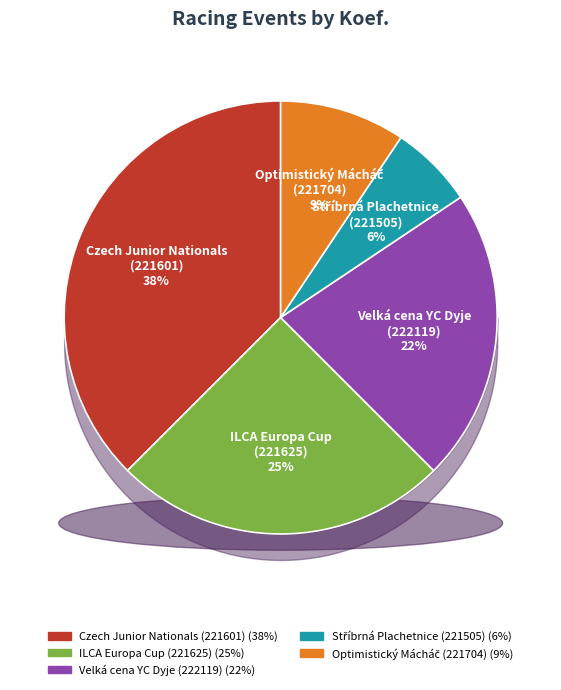

True or false: ILCA Europa Cup
(221625) accounts for 25% of the total.

True